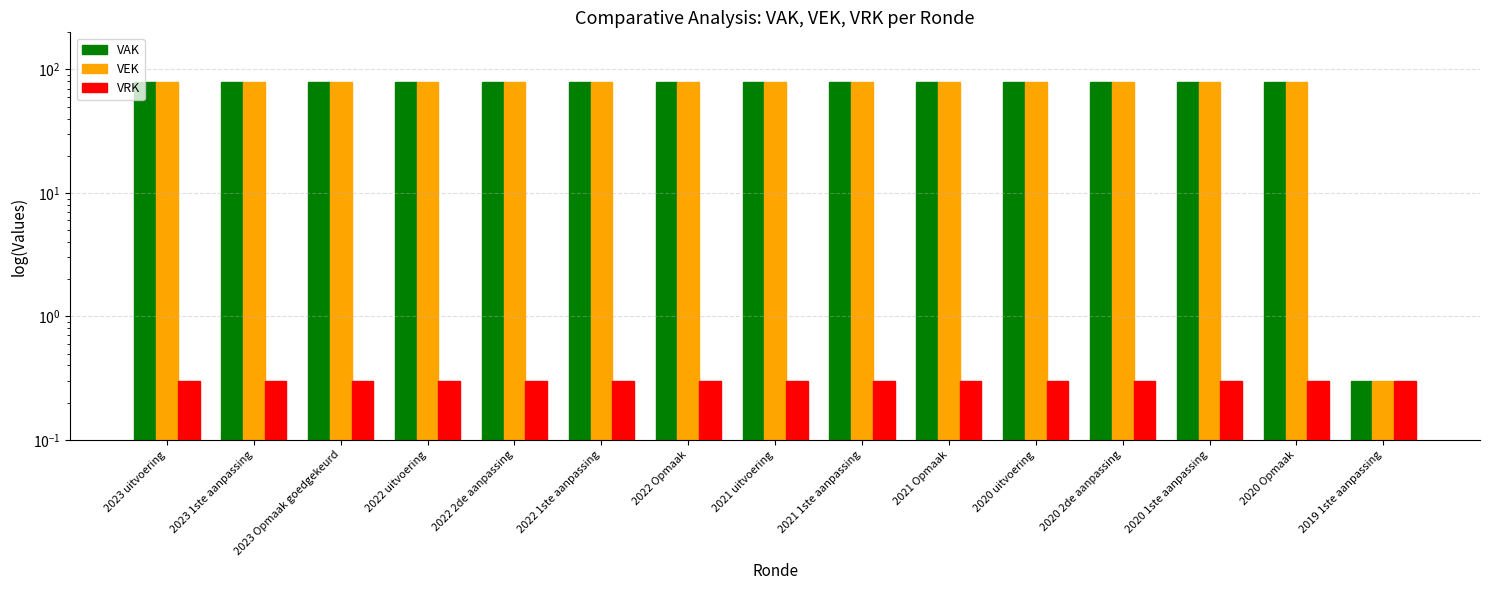

List the series in order of their peak value, lowest first.

VRK, VAK, VEK